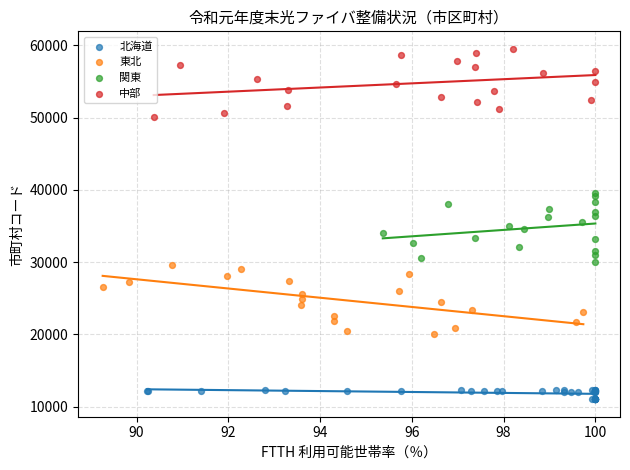

Which series contains the lowest Y value?

北海道